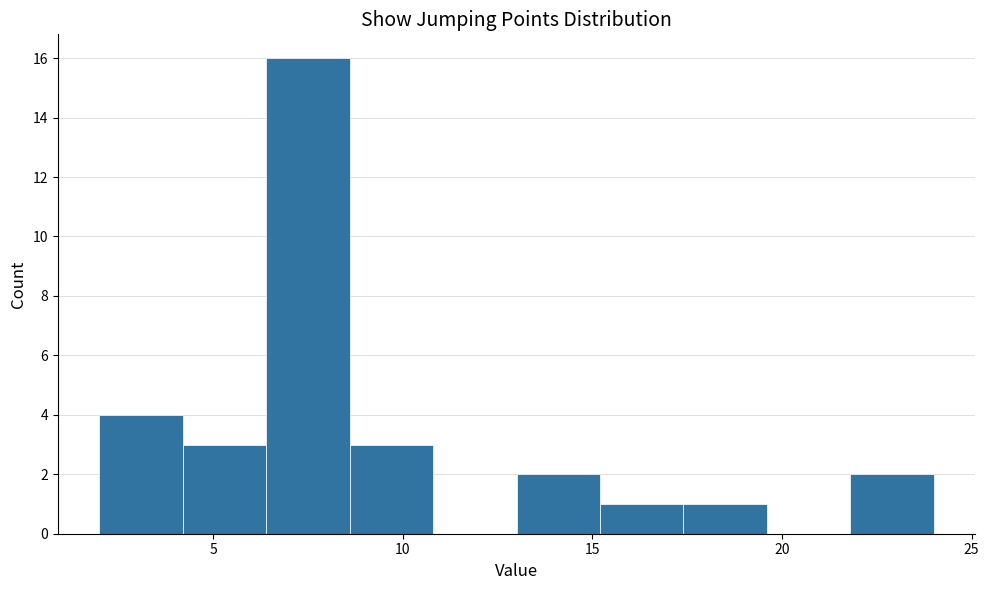

Reading left to right, transcribe this chart: for each bar, give the range it covers on the x-axis and its height. Neither the bar edges nor the heights are printed on the chart, so give them approximately, as read against the axes.

2.0 to 4.2: 4
4.2 to 6.4: 3
6.4 to 8.6: 16
8.6 to 10.8: 3
10.8 to 13.0: 0
13.0 to 15.2: 2
15.2 to 17.4: 1
17.4 to 19.6: 1
19.6 to 21.8: 0
21.8 to 24.0: 2